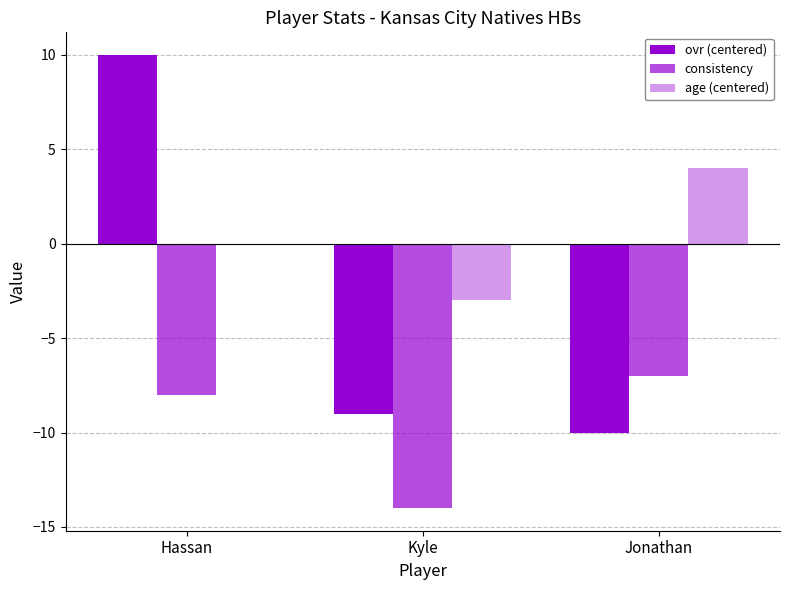

Reading left to right, what are all the values shown in this chart?

ovr (centered): 10	-9	-10
consistency: -8	-14	-7
age (centered): 0	-3	4